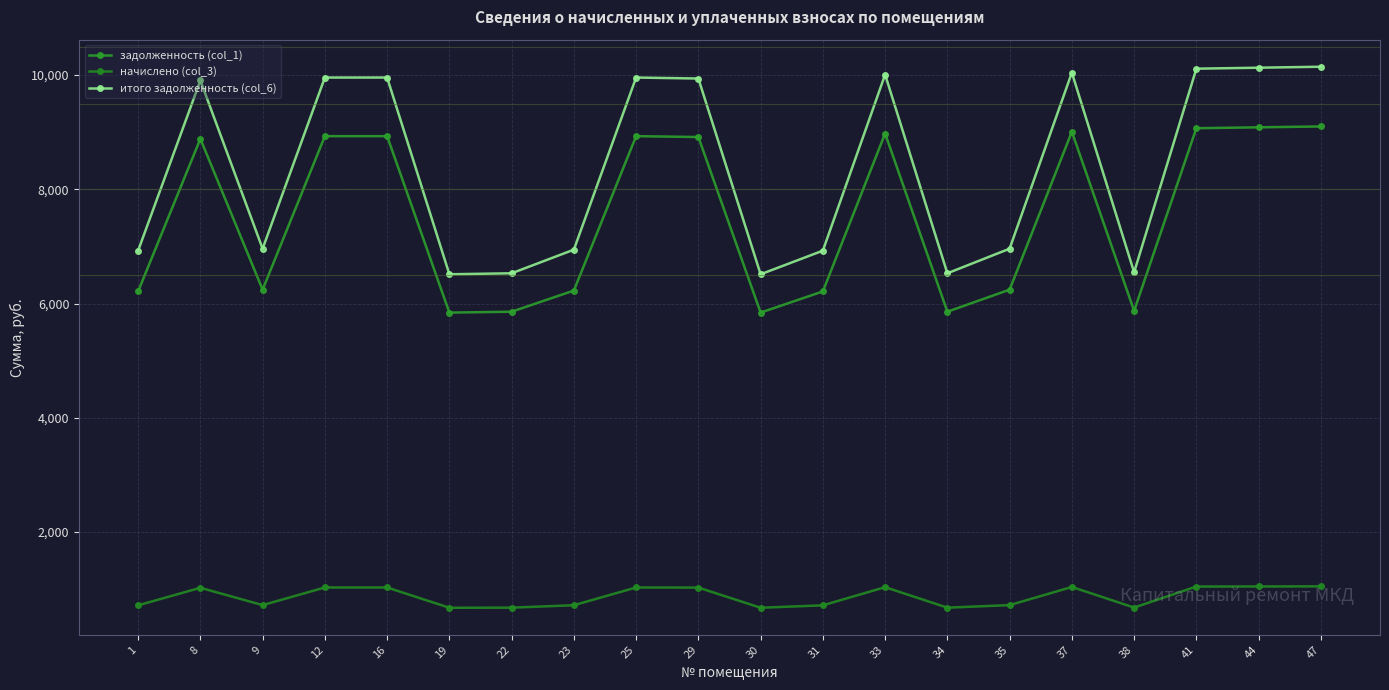

Rank the series by their maximum value, from lowest to highest.

начислено (col_3), задолженность (col_1), итого задолженность (col_6)